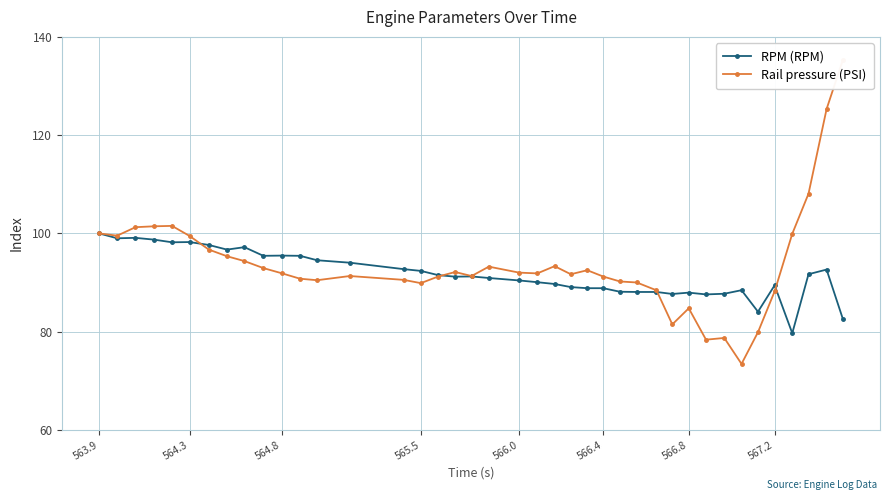

What is the average value of the Rail pressure (PSI) series?

93.8